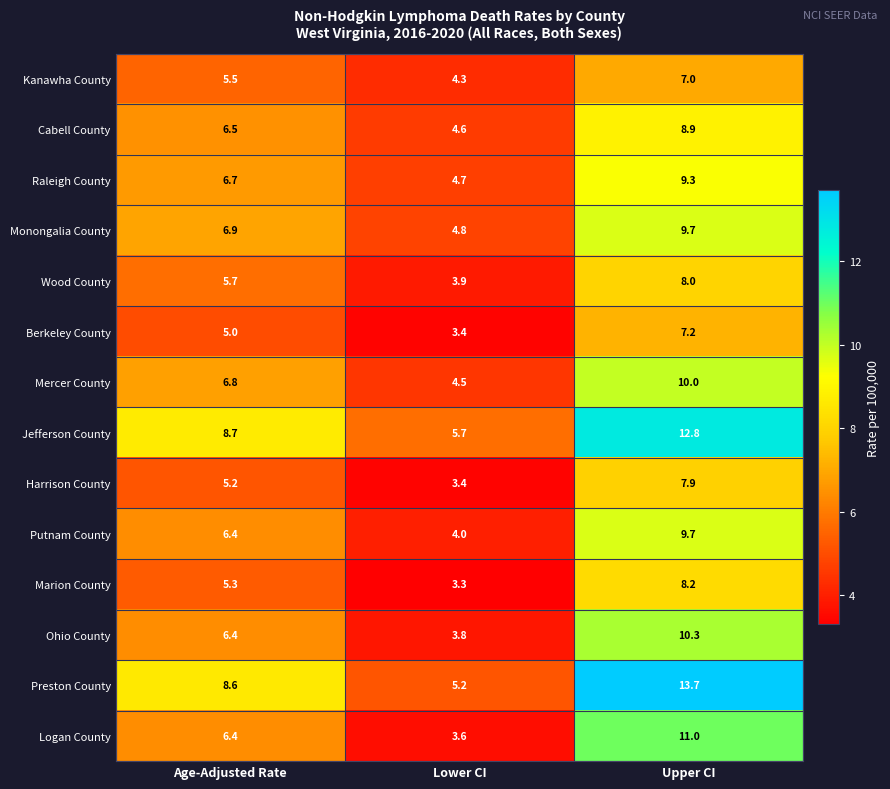

Which category has the highest value across all series?

Upper CI